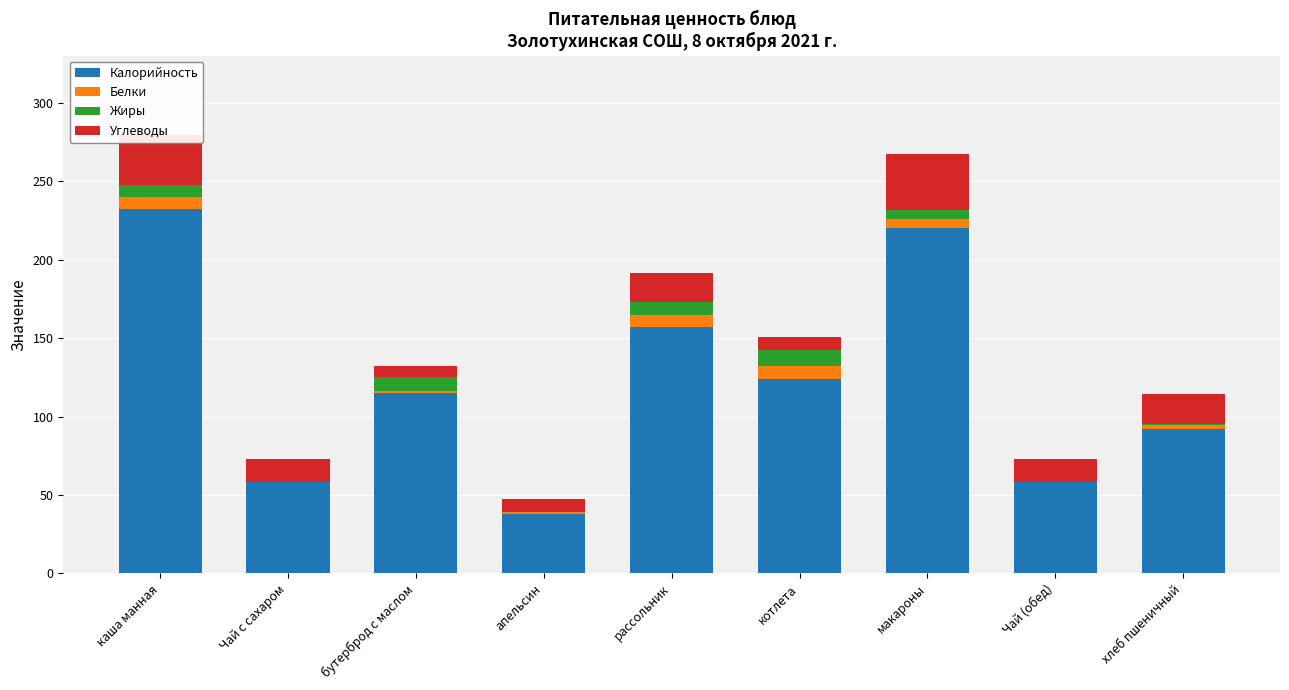

Where is Калорийность nearest to the value 135?

котлета